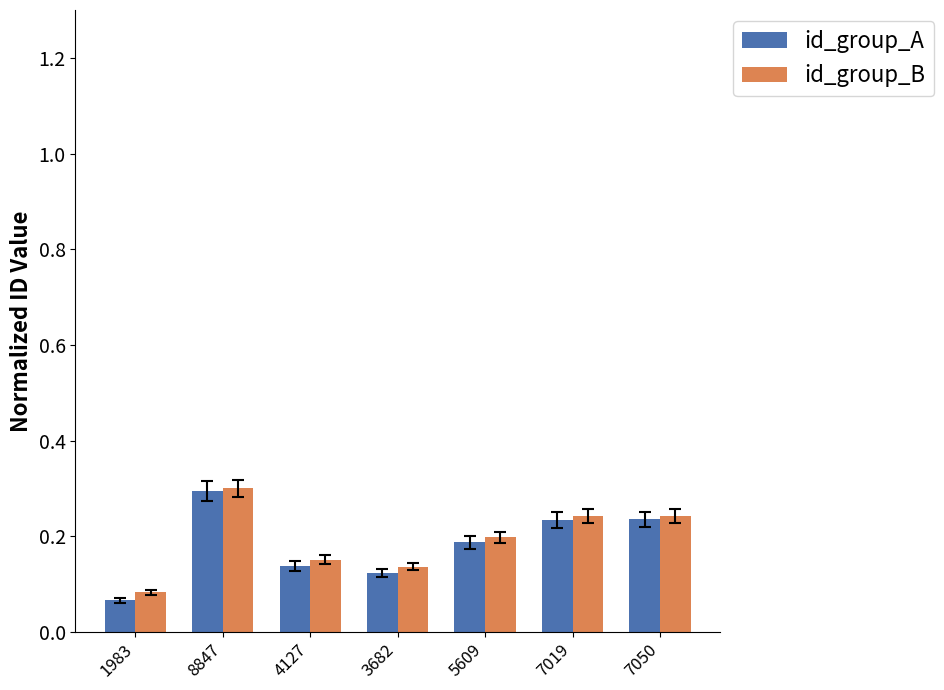

What is the maximum value for id_group_B?

0.3